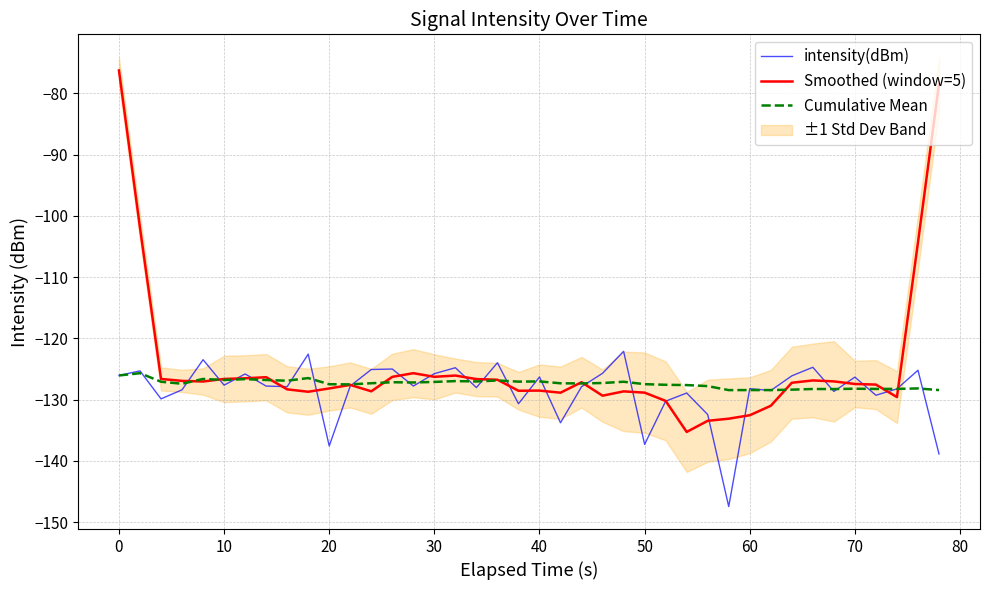

True or false: Cumulative Mean has a value of -71.0 at 30.

False